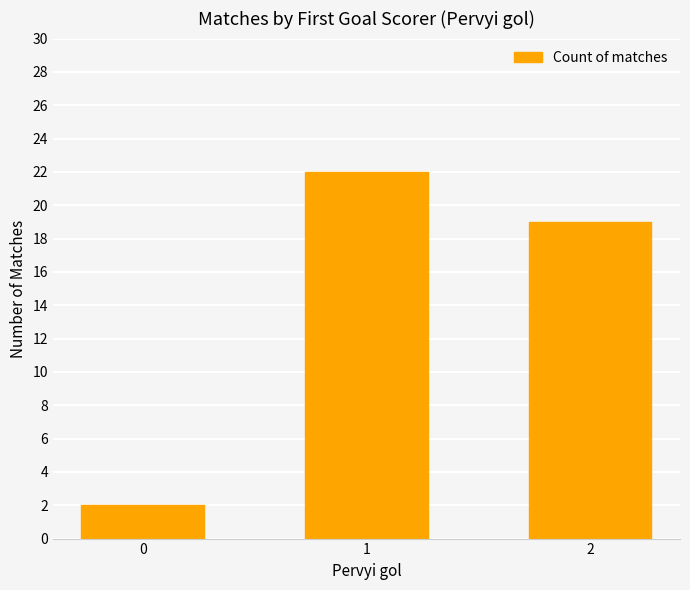

List the labels in order of value, largest first.

1, 2, 0